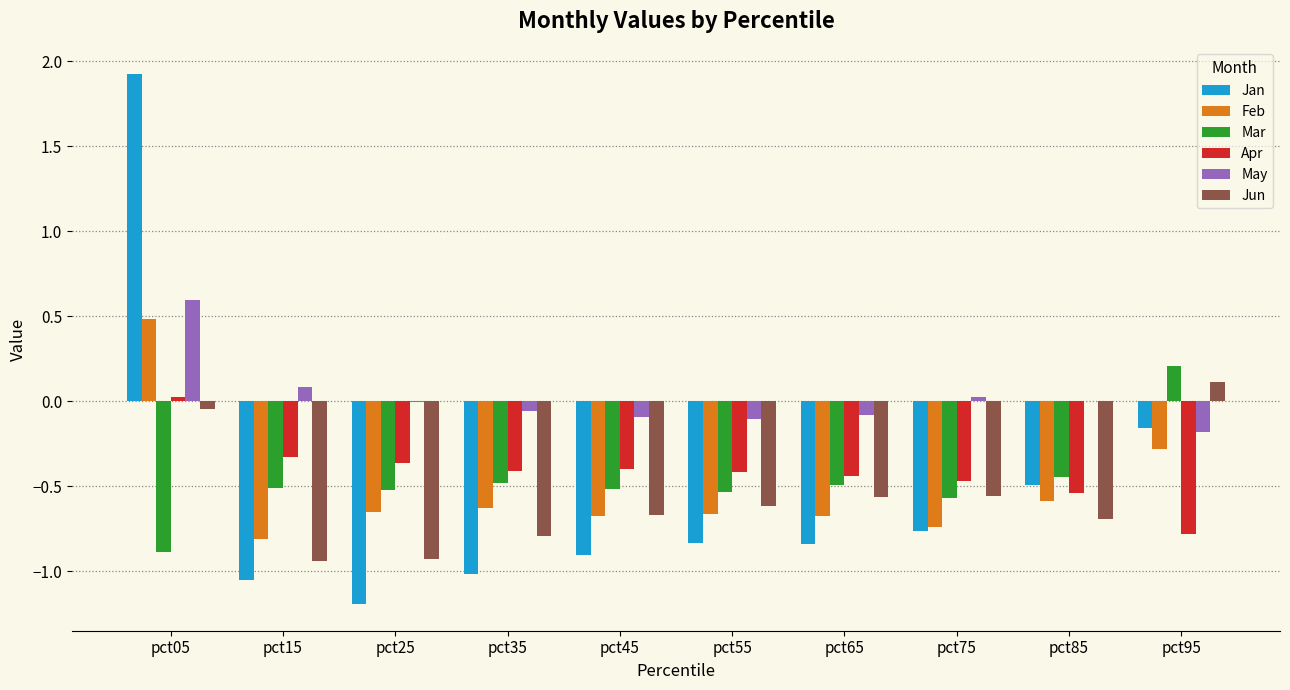

The value of Mar at pct85 is -0.2. True or false?

False